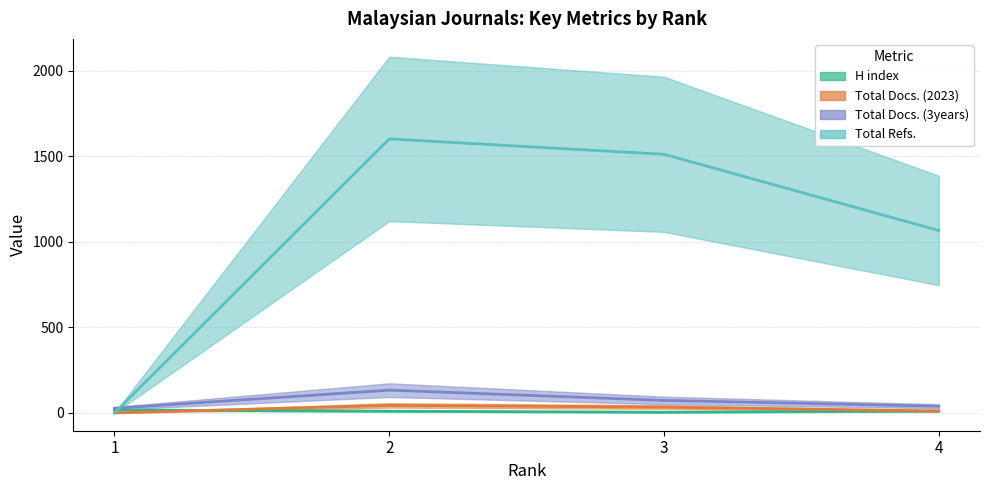

What is the difference between the Total Refs. values at 4 and 2?

535